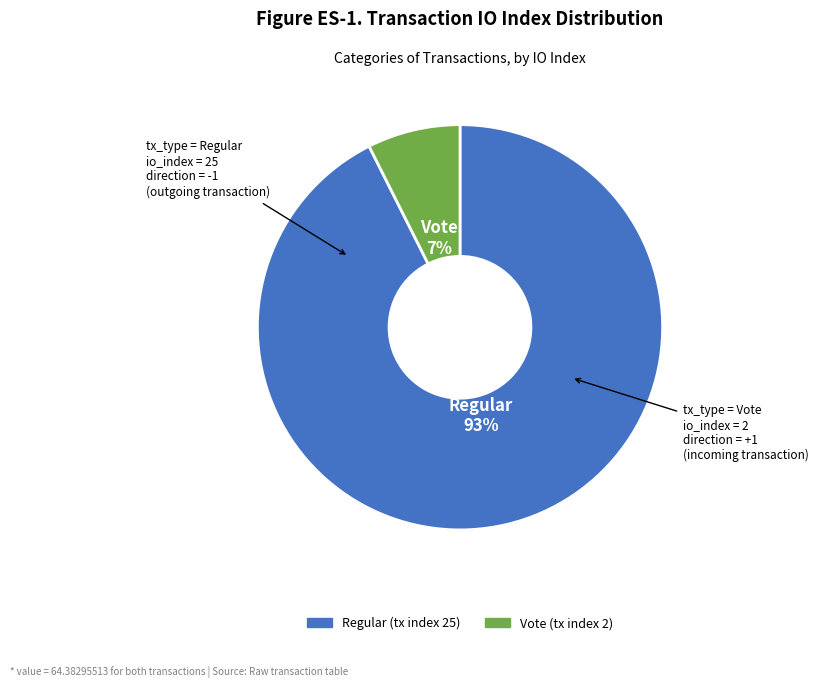

What percentage is the Vote (tx index 2) slice, to the nearest percent?

7%